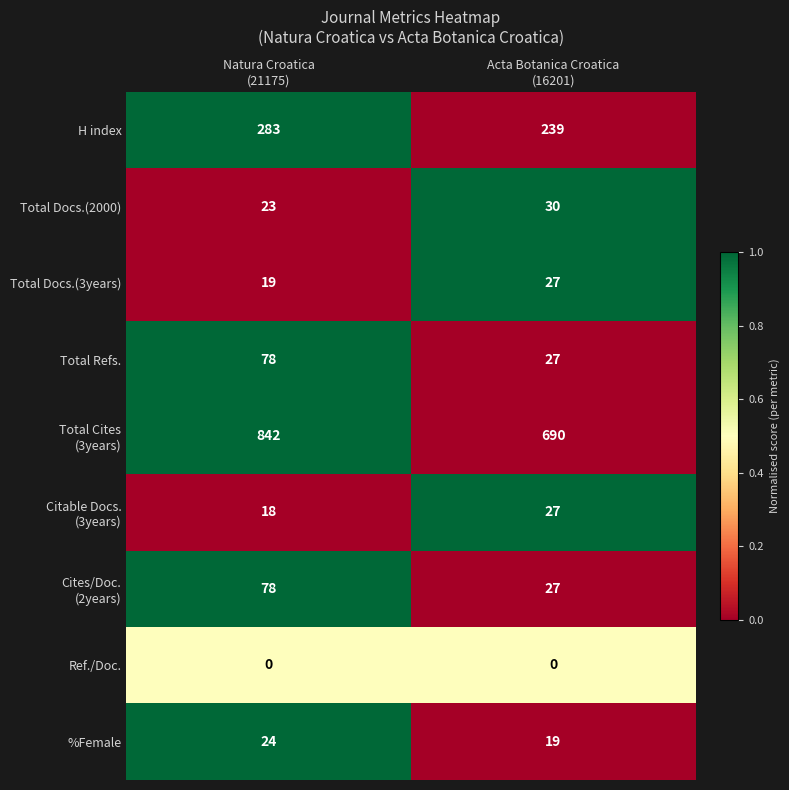

What is the spread (max minus min) of values at Natura Croatica
(21175)?

842